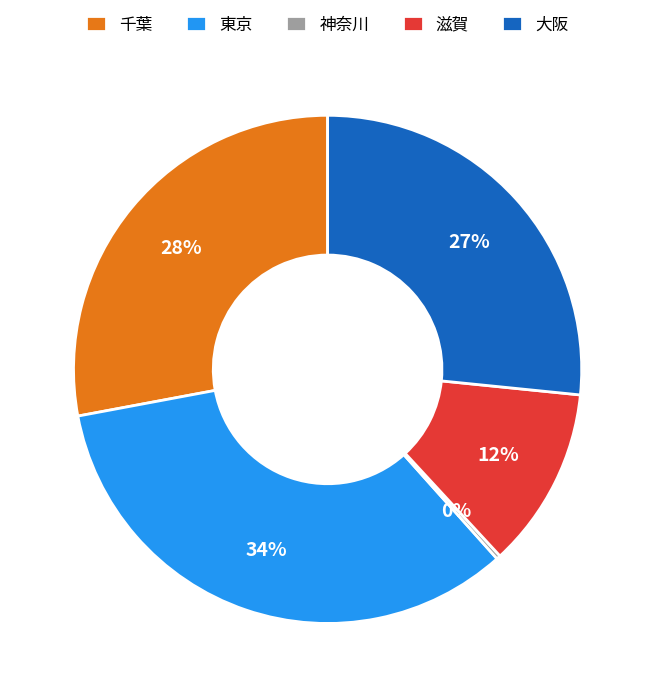

Does any single category account for the majority?

No